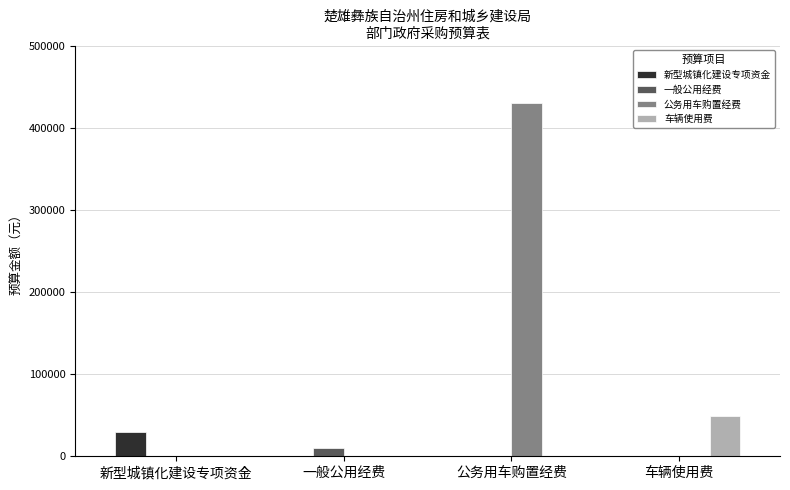

What is the total value across all series at 新型城镇化建设专项资金?

30000